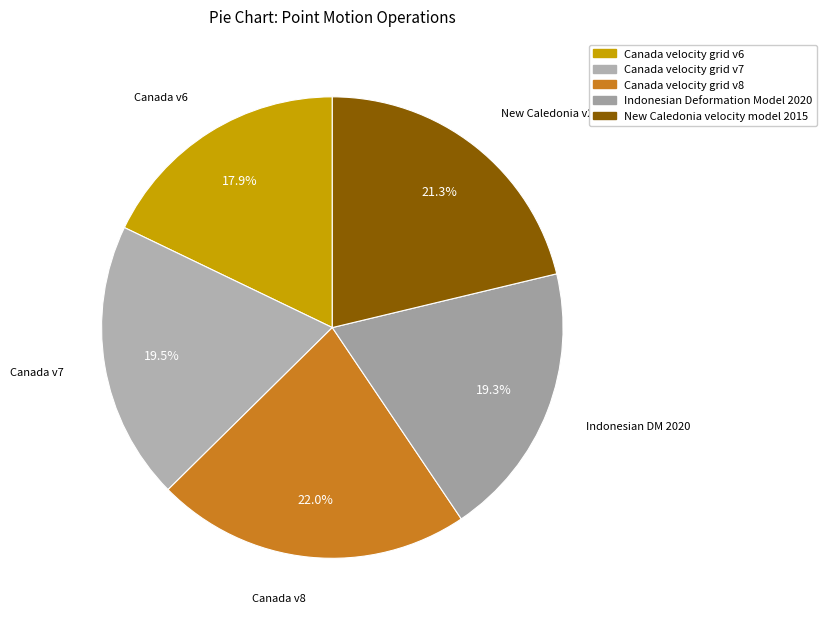

Does Canada velocity grid v8 represent more than half of the total?

No